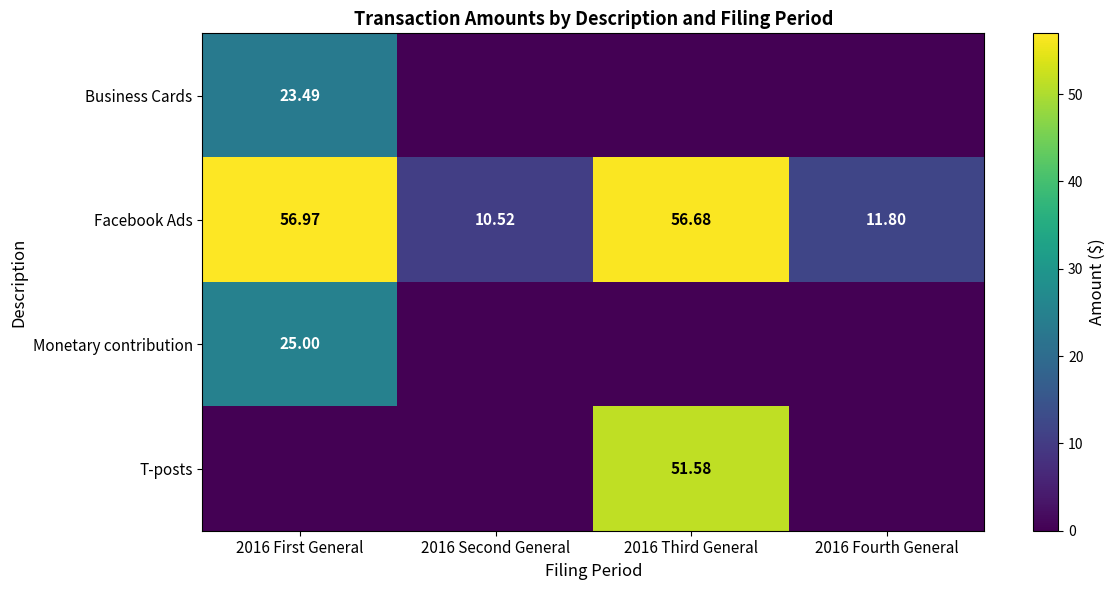

What is the highest value of the Business Cards series?

23.5